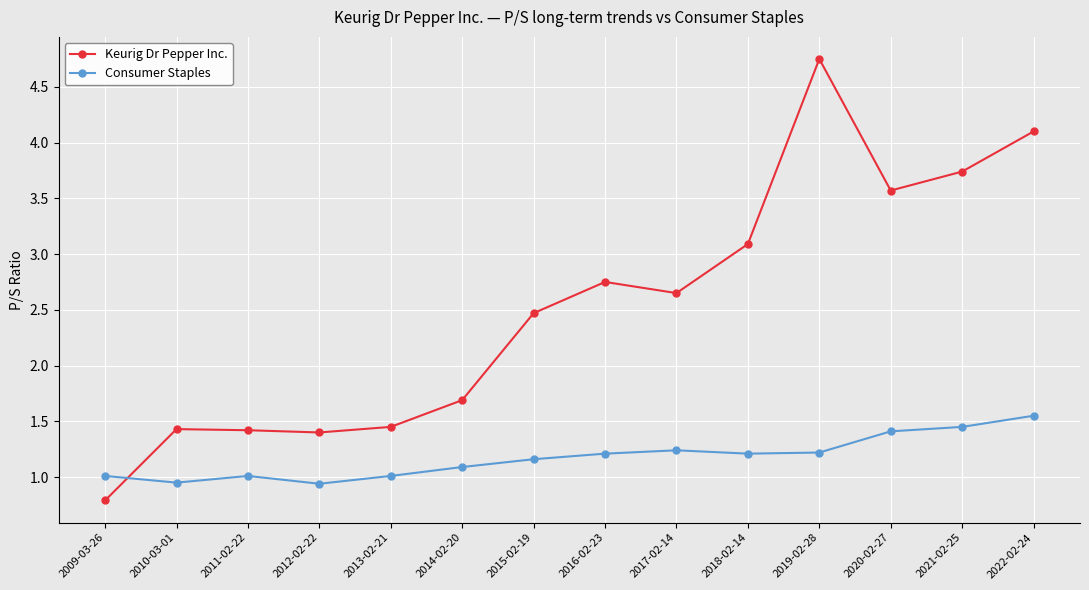

Which category has the highest value in the Consumer Staples series?

2022-02-24